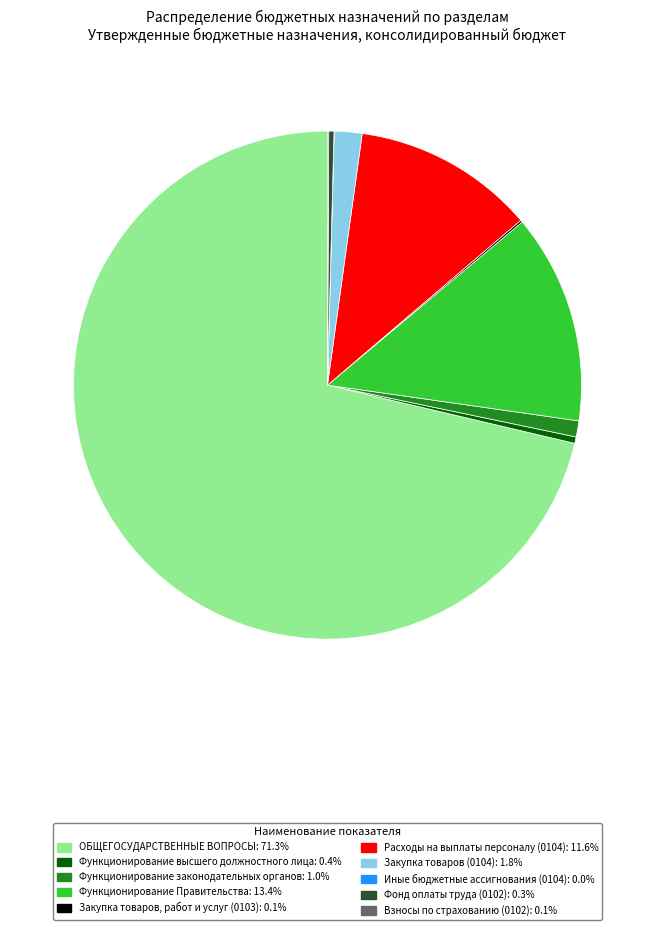

Which category has the biggest portion of the pie?

ОБЩЕГОСУДАРСТВЕННЫЕ ВОПРОСЫ